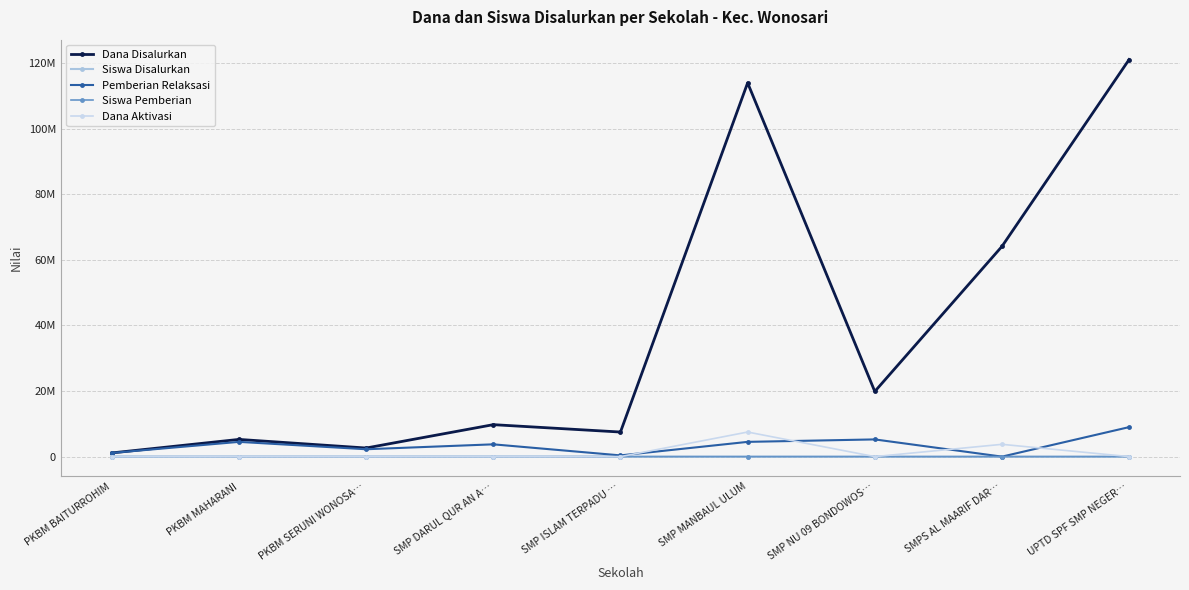

True or false: Dana Aktivasi has more than 0 points higher than both neighbors.

True